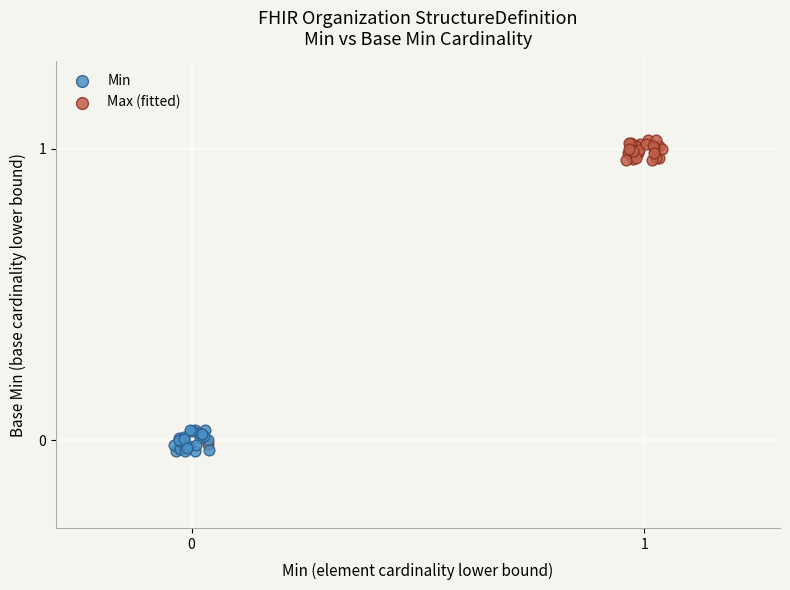

Which series contains the highest Y value?

Max (fitted)